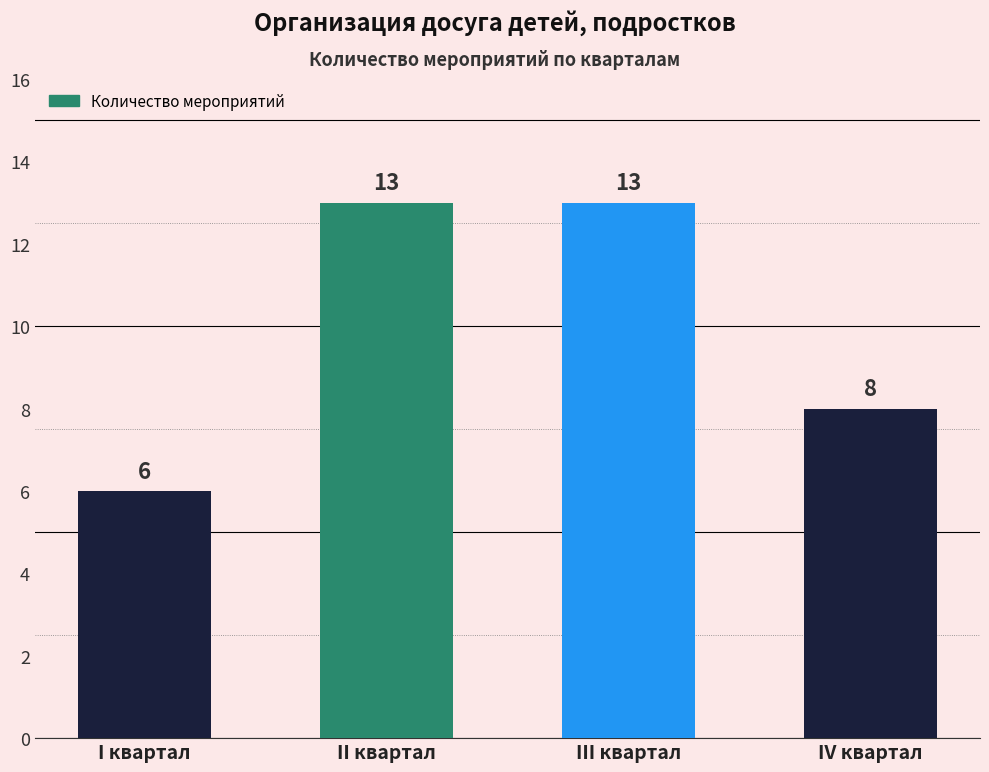

What is the ratio of the value at IV квартал to the value at III квартал?

0.6